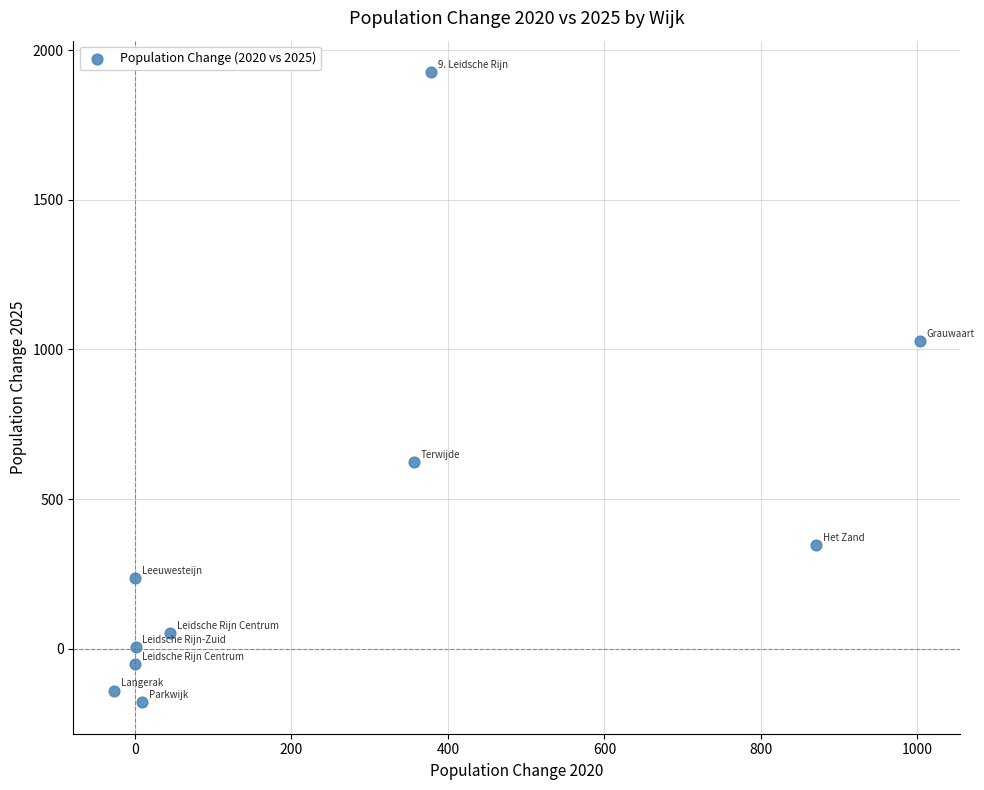

What Y value in the scatter plot is closest to 874?

1029